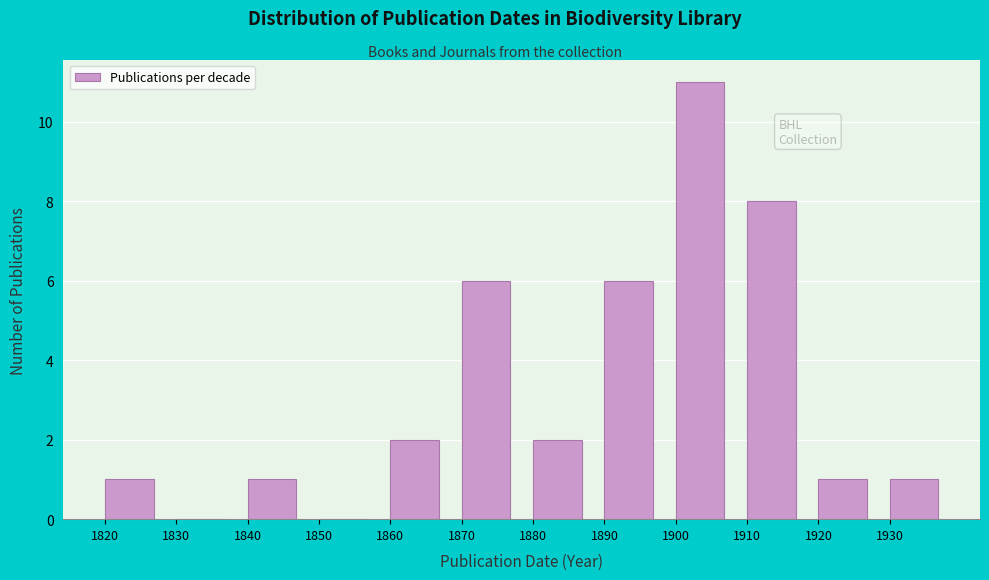

Over which range of the x-axis is the bar tallest?

1900 to 1910